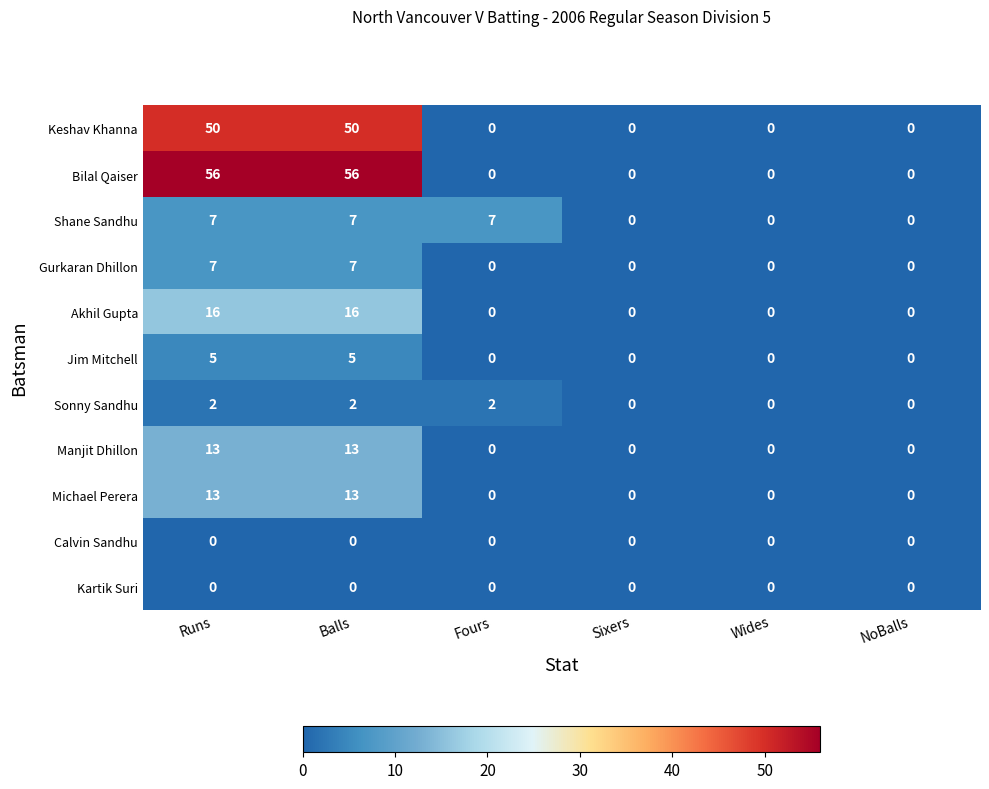

How many Keshav Khanna values are between 0 and 50?

6